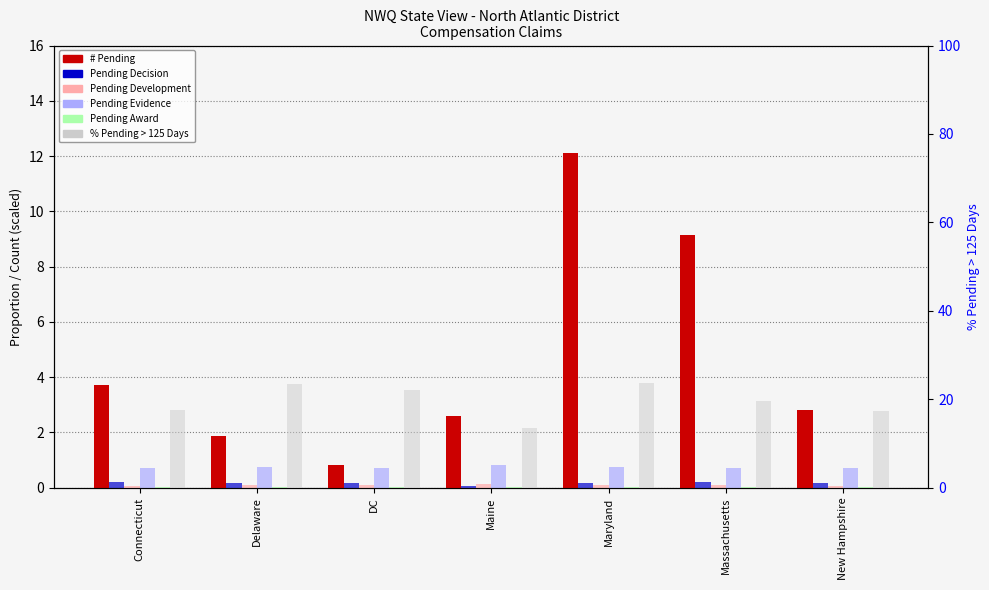

The Pending Decision series shows 0.3 at DC. True or false?

False